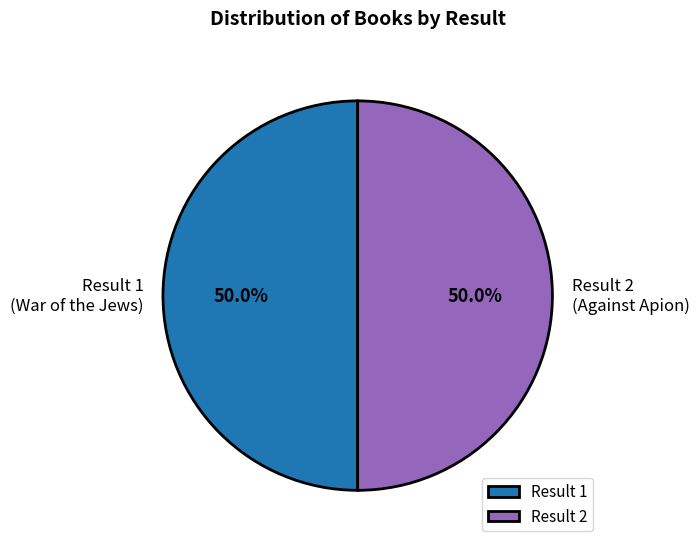

What is the ratio of the value at Result 2 to the value at Result 1?

1.0